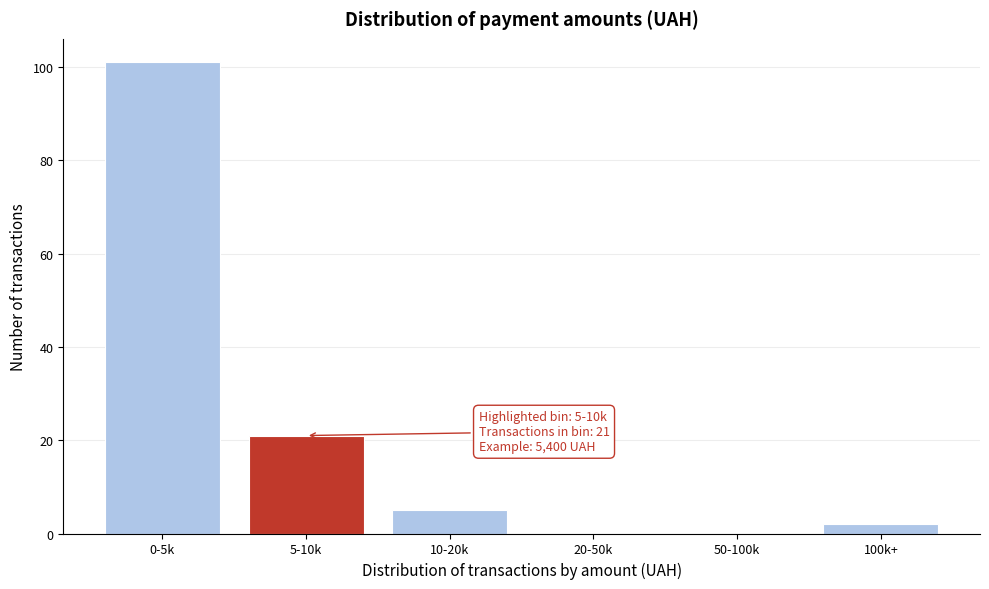

Reading left to right, what are all the values shown in this chart?

0-5k=101	5-10k=21	10-20k=5	20-50k=0	50-100k=0	100k+=2